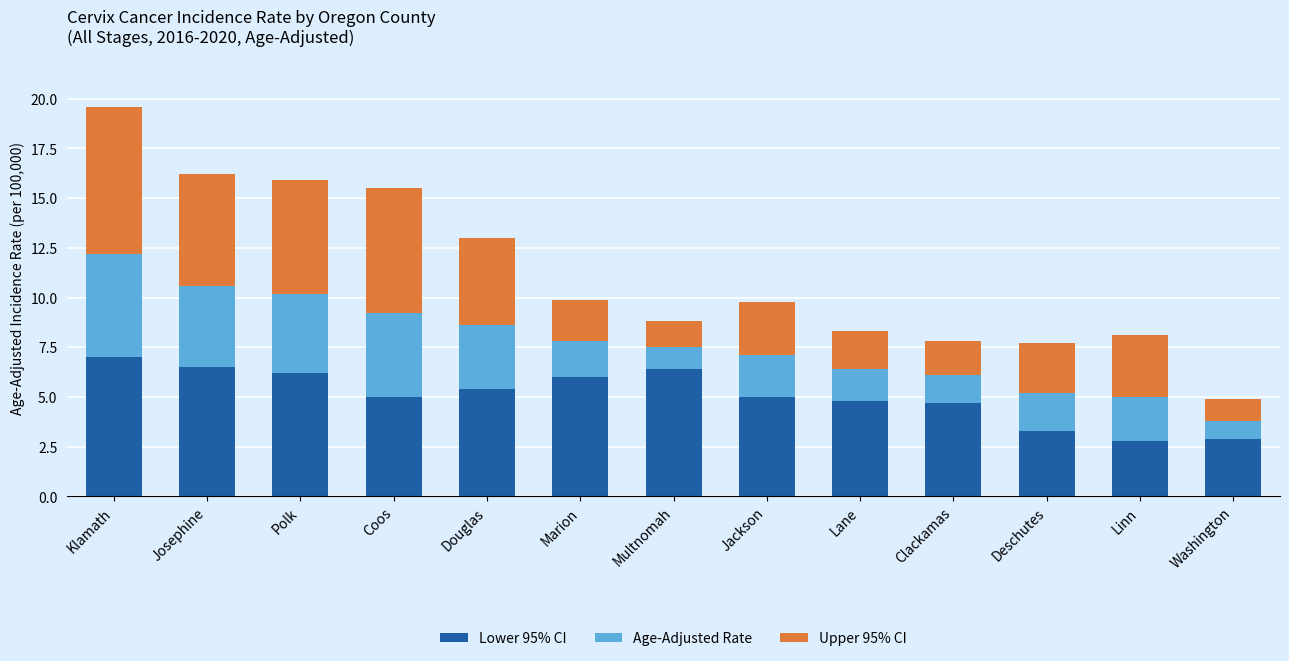

At which category is the sum across all series the highest?

Klamath